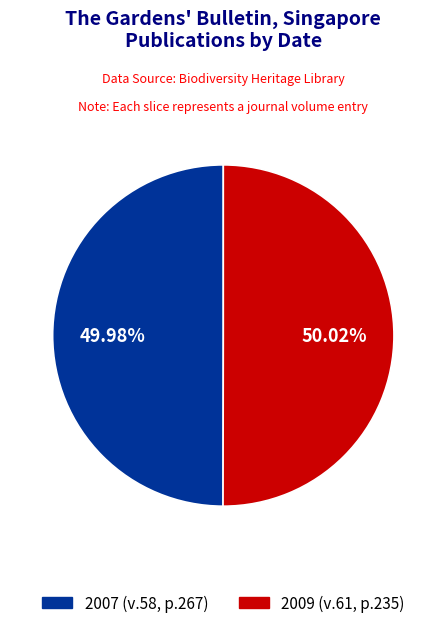

Is it true that 2007 is 50% of the pie?

True